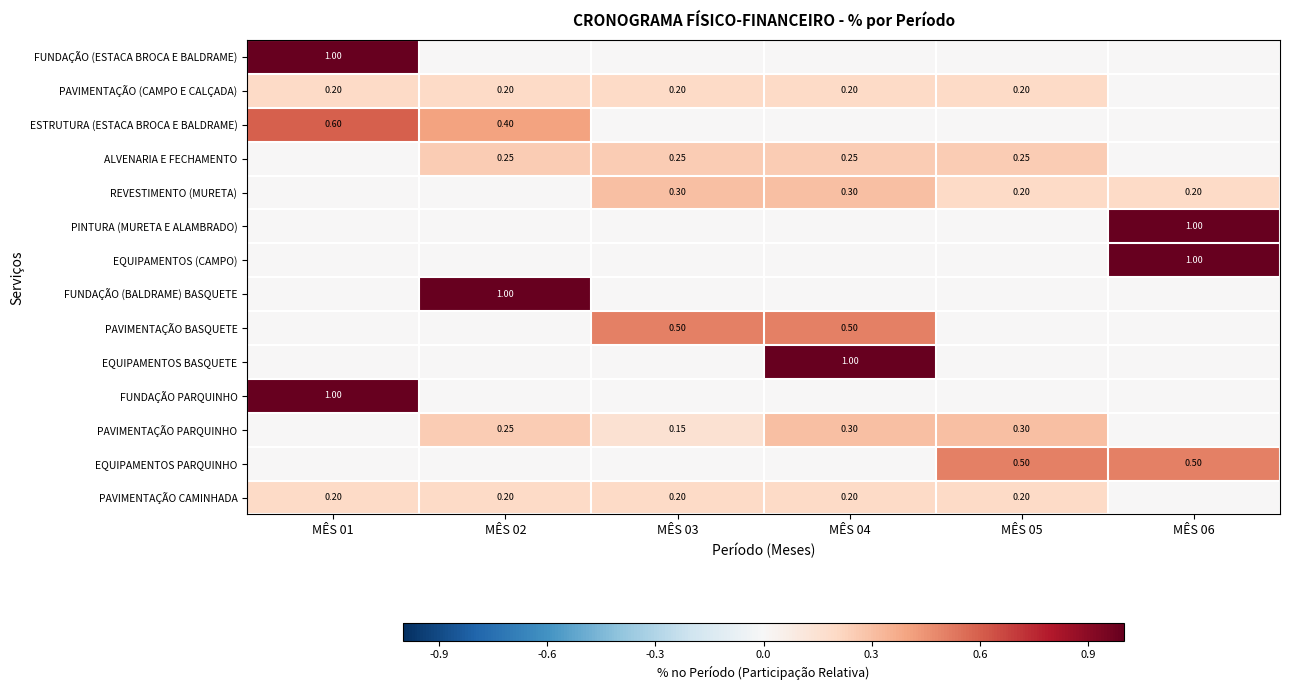

At which category is the sum across all series the highest?

MÊS 01